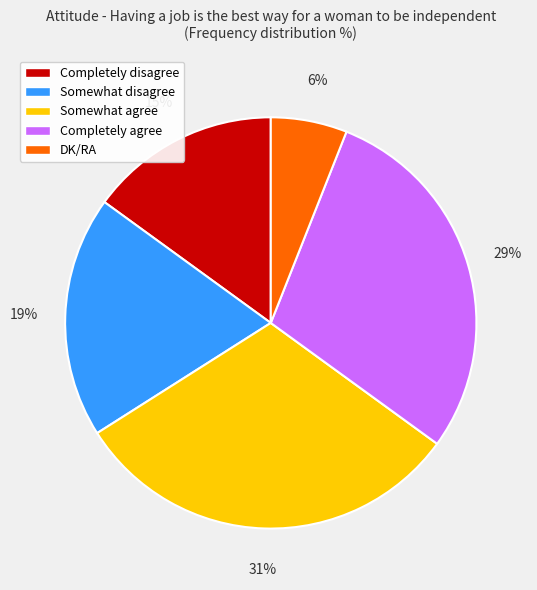

Between Somewhat agree and DK/RA, which is larger?

Somewhat agree